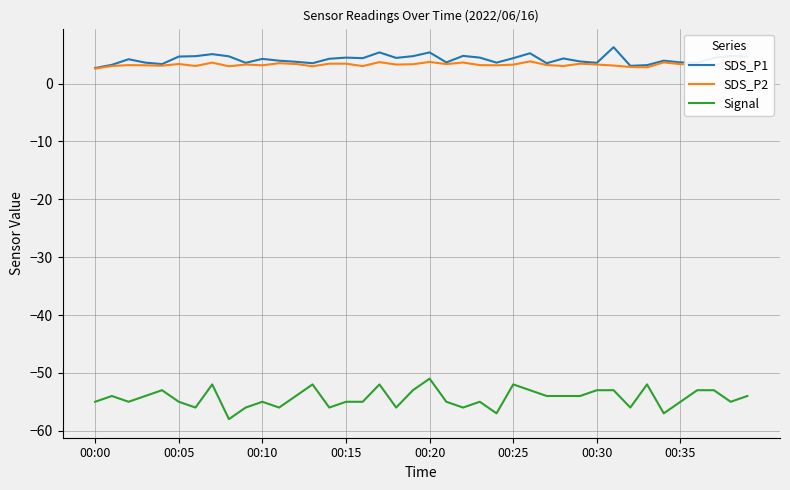

Which series has the widest spread of values?

Signal